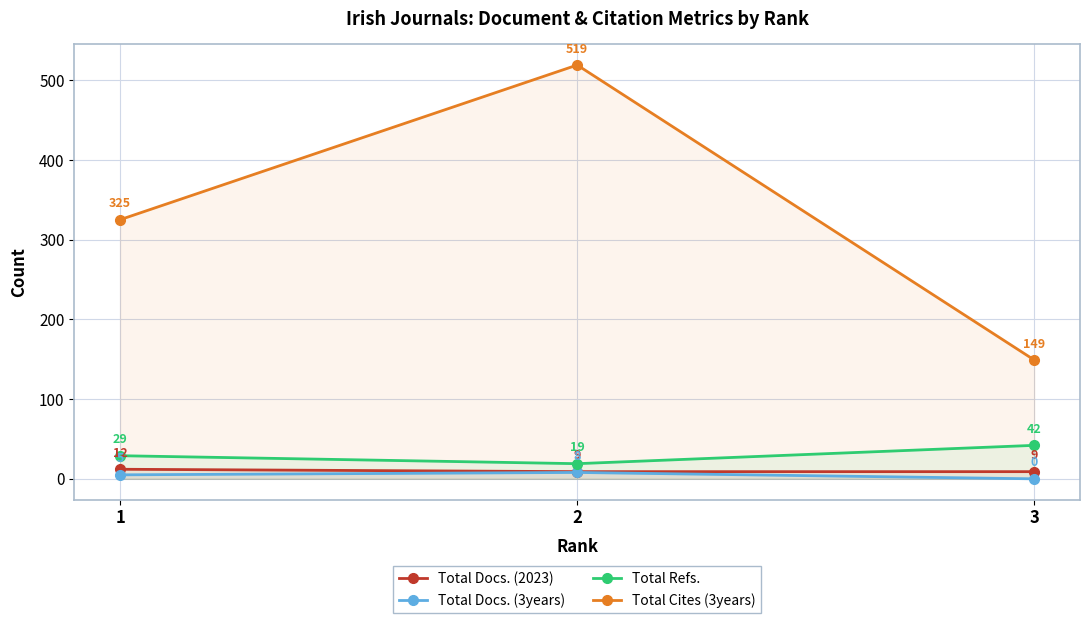

What is the difference between the maximum and minimum values in the Total Cites (3years) series?

370